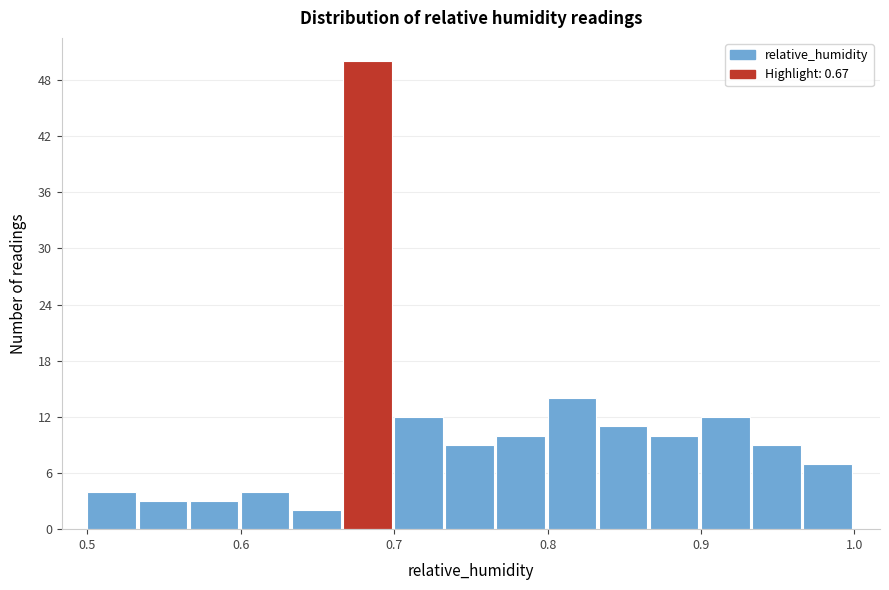

Read against the x-axis, roughly where is the centre of the tallest bar?

0.68